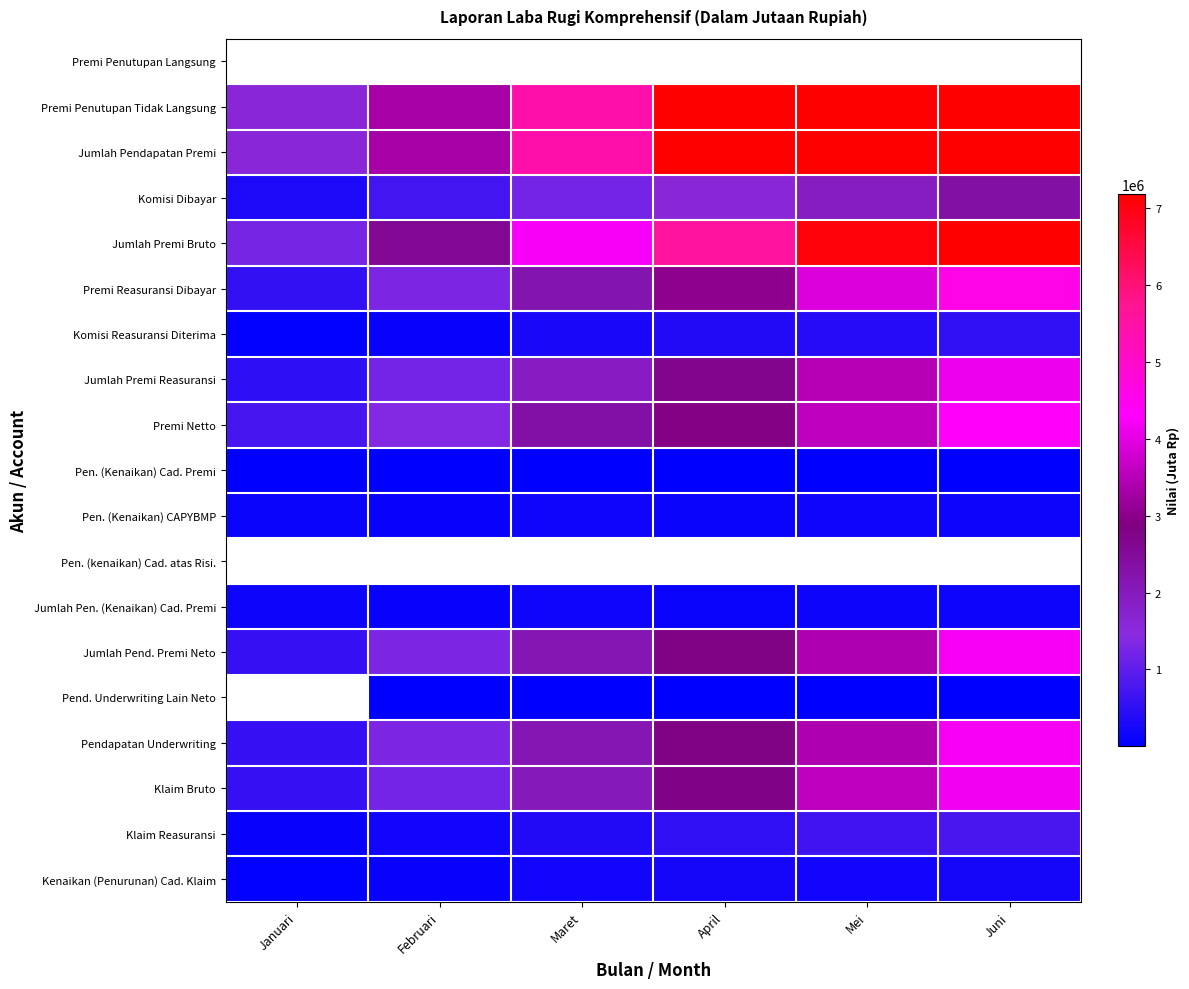

Between Februari and Juni, which series saw the biggest shift?

Premi Penutupan Tidak Langsung